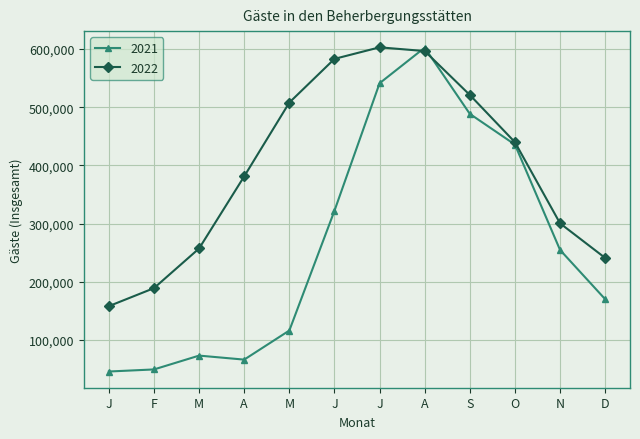

Reading left to right, extract all data points from this chart.

2021: J=45880	F=49447	M=73215	A=66318	M=116309	J=322019	J=541067	A=602187	S=488445	O=435715	N=254659	D=170087
2022: J=158157	F=189087	M=257235	A=381138	M=507899	J=582912	J=602767	A=596322	S=520956	O=439766	N=300411	D=240958